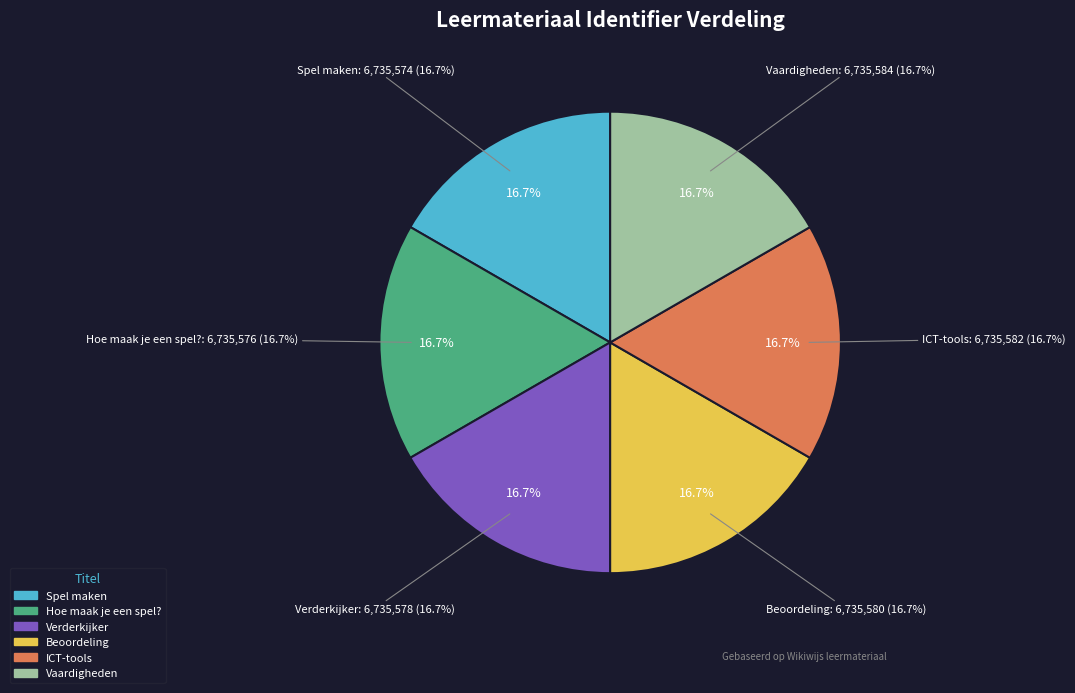

To the nearest percent, what percentage of the pie is Vaardigheden?

17%